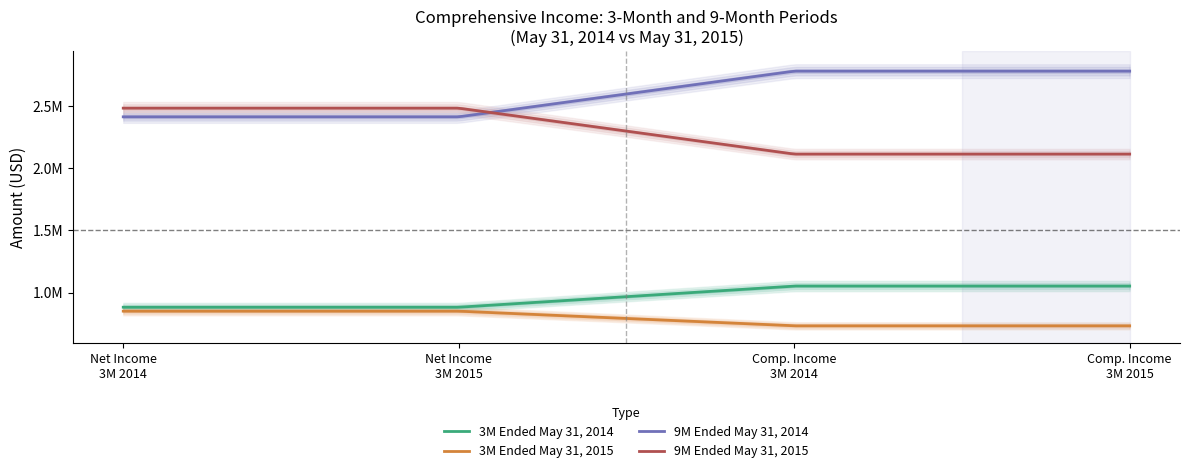

The value of 3 Months Ended (May 31, 2014) at COMPREHENSIVE INCOME is 1052602. True or false?

True